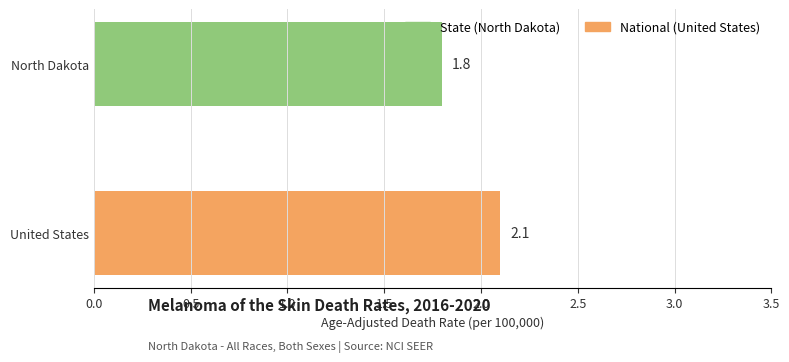

Approximately how many times larger is the value at North Dakota compared to United States?

0.9